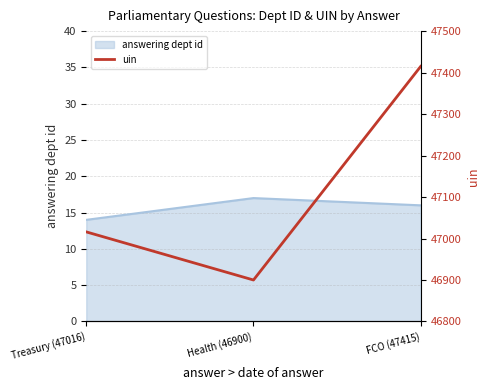

How many values are below 47016?

1